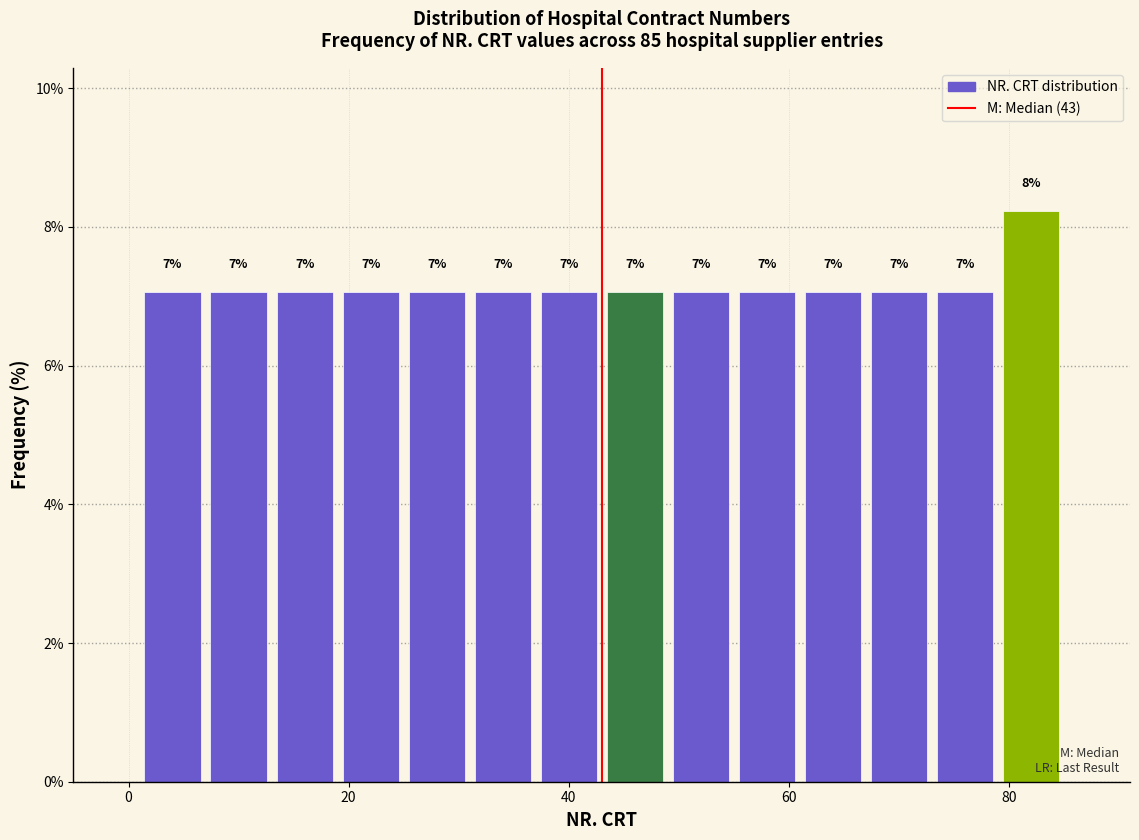

Read against the x-axis, roughly where is the centre of the tallest bar?

82